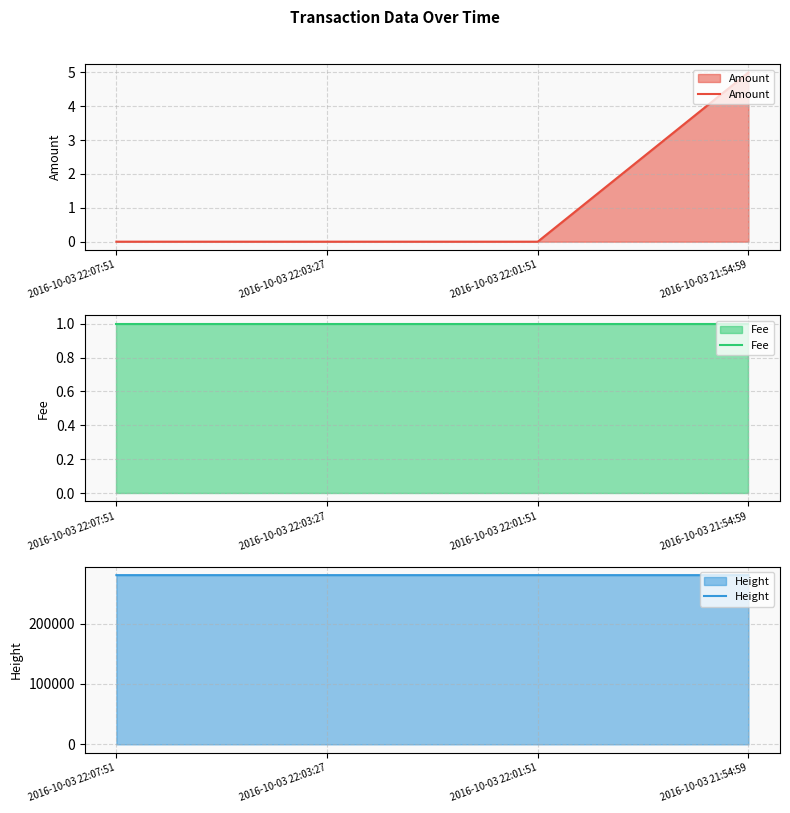

The Amount series shows 0 at 2016-10-03 22:01:51. True or false?

True